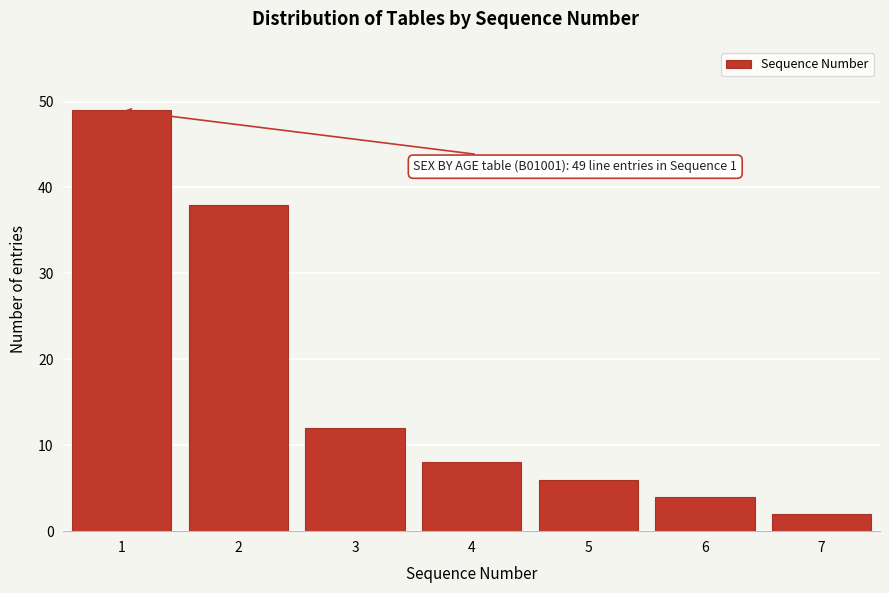

Reading left to right, list all the values displayed in this chart.

1=49	2=38	3=12	4=8	5=6	6=4	7=2